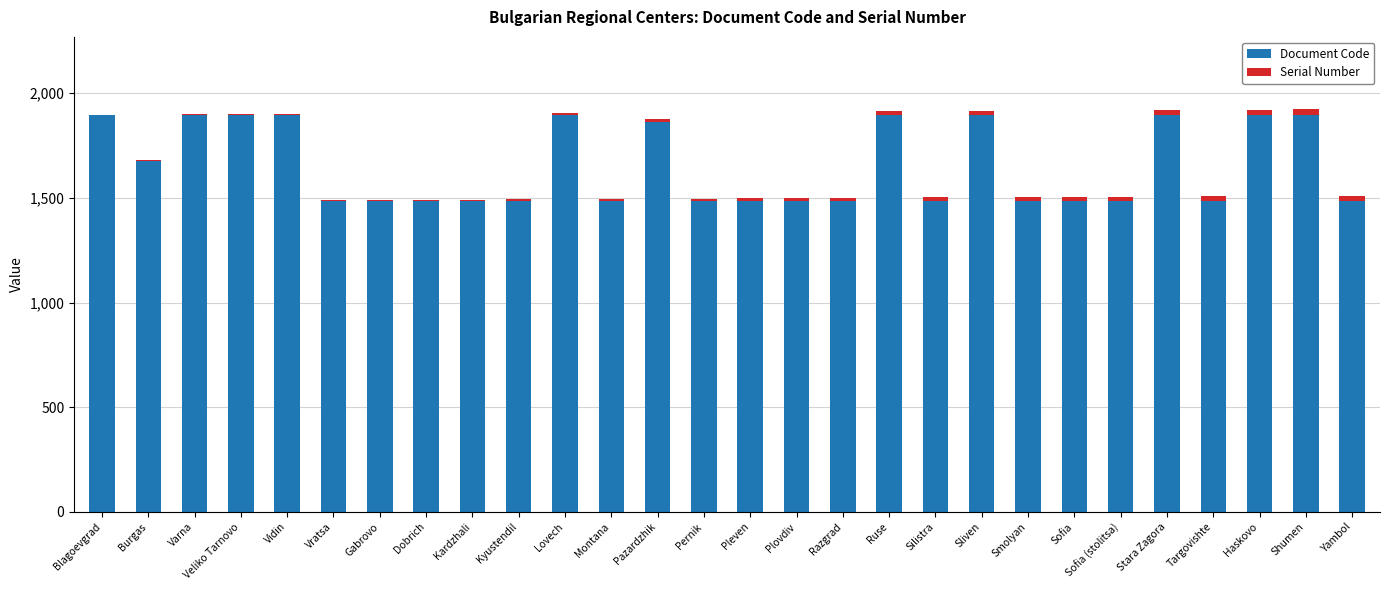

What is the sum of the Document Code values at Veliko Tarnovo and Varna?

3792